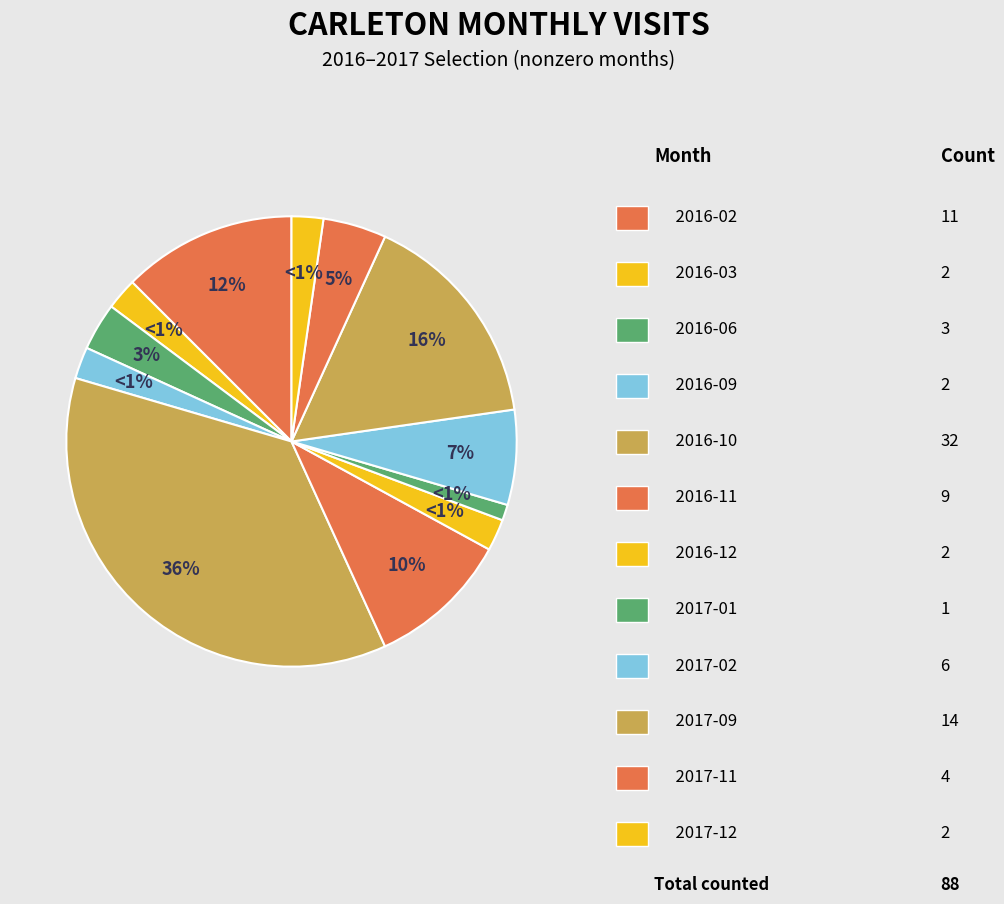

What is the change in value from 2016-10 to 2016-11?

-23